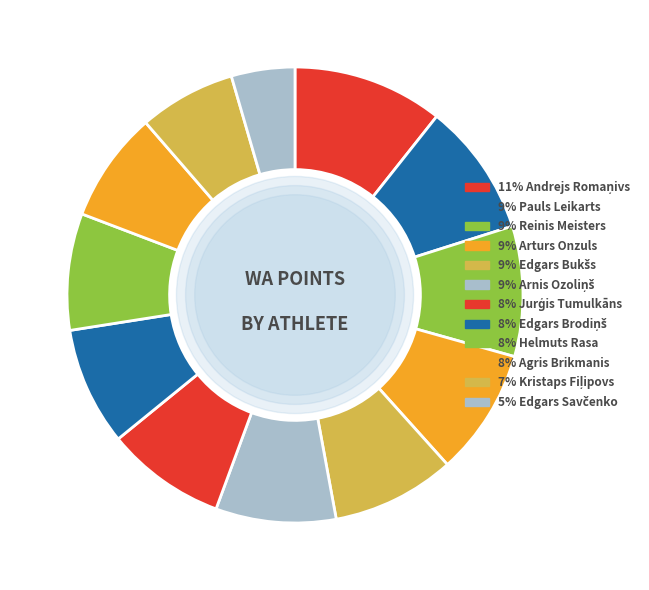

Count the number of slices in the pie.

12